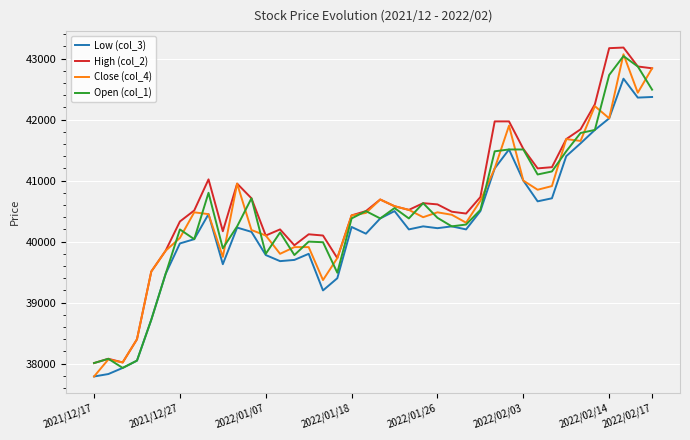

Is this an area chart (filled region under the line)?

No